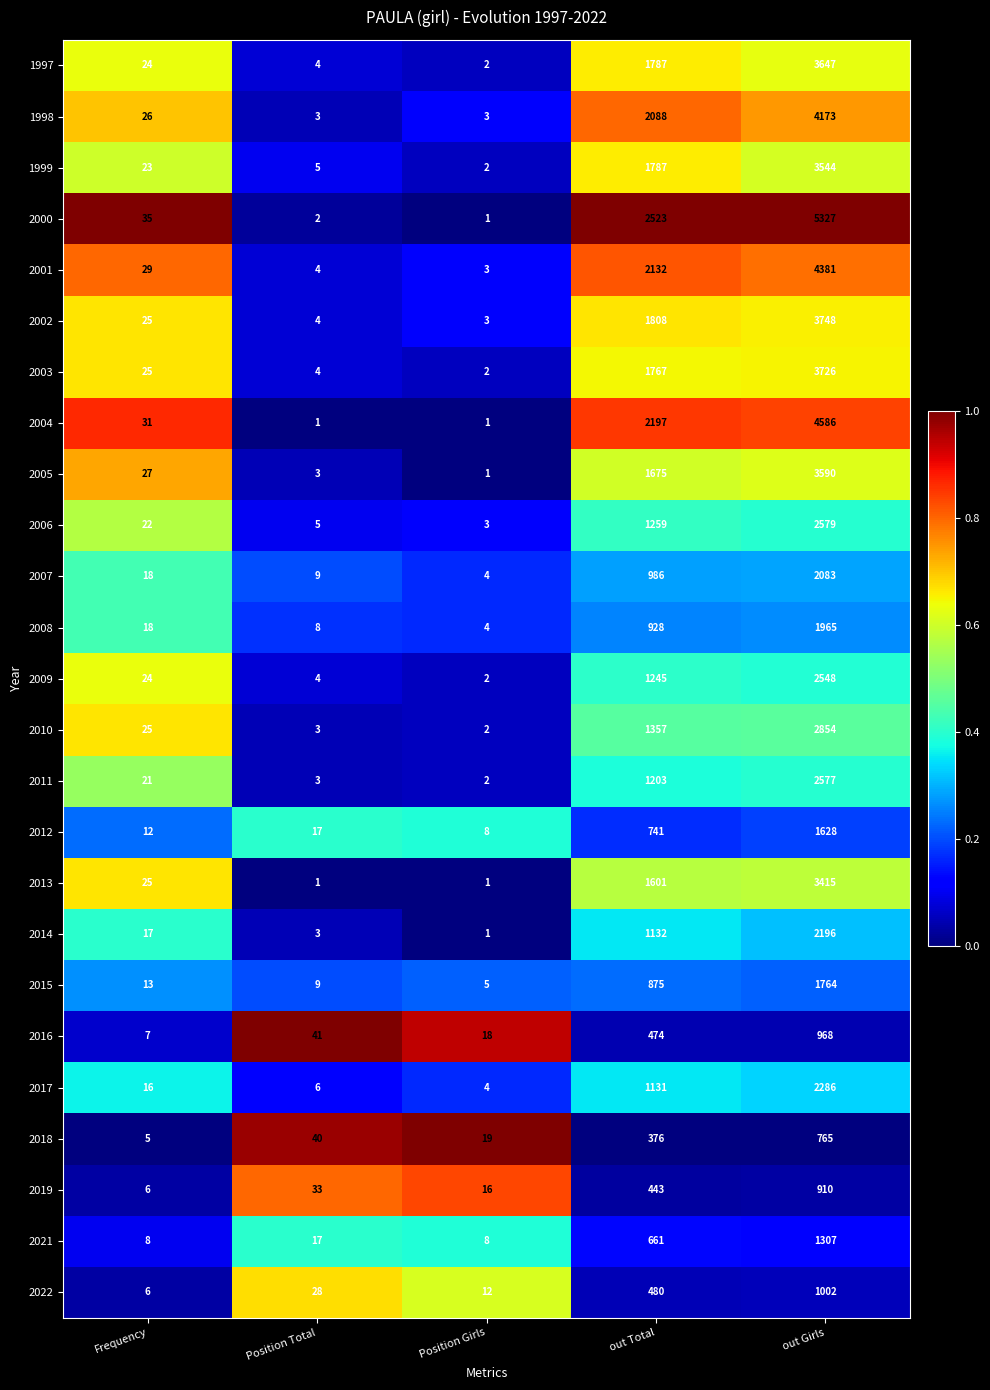

What is the sum of all 2004 values?

6816